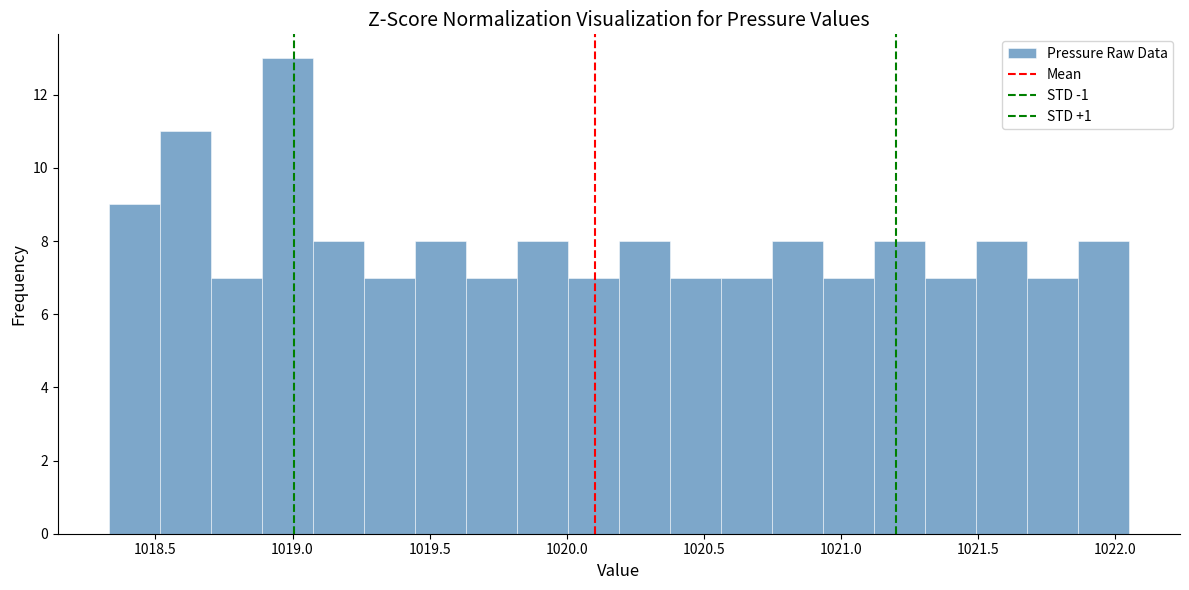

Read against the x-axis, roughly where is the centre of the tallest bar?

1019.00